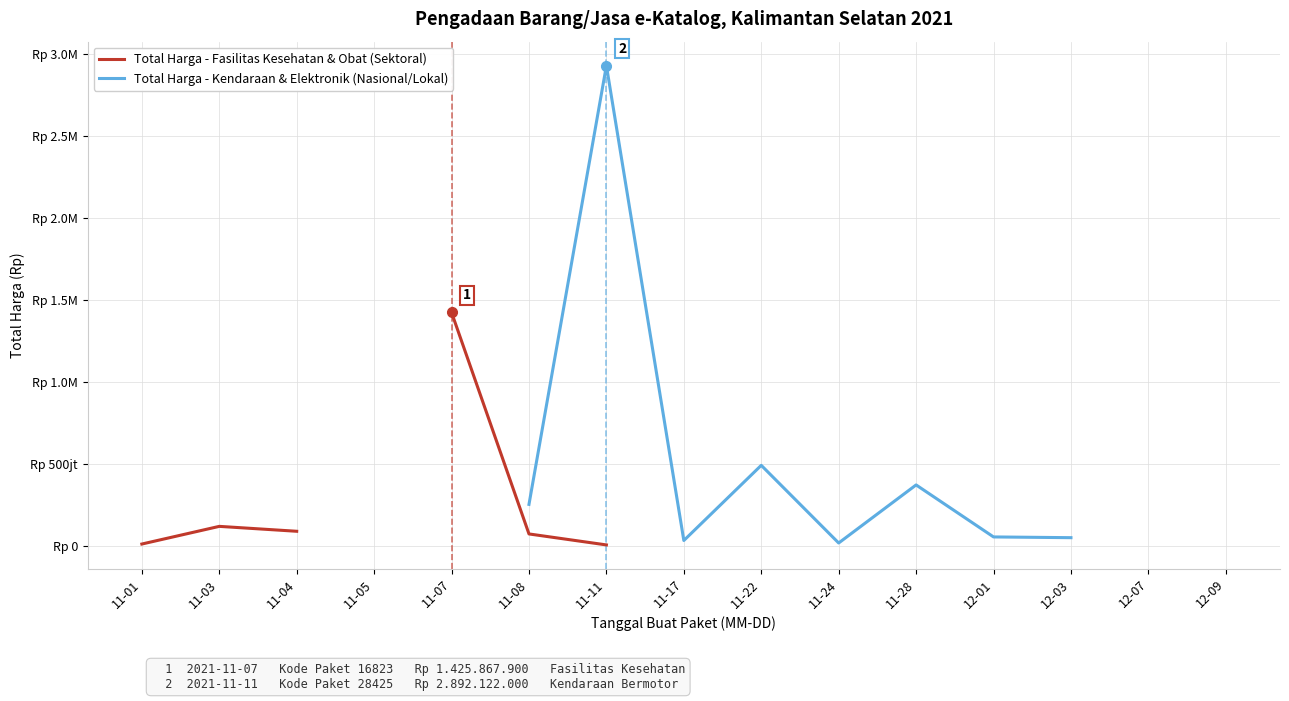

True or false: Total Harga - Fasilitas Kesehatan & Obat (Sektoral) has a value of 120613270.0 at 11-03.

True